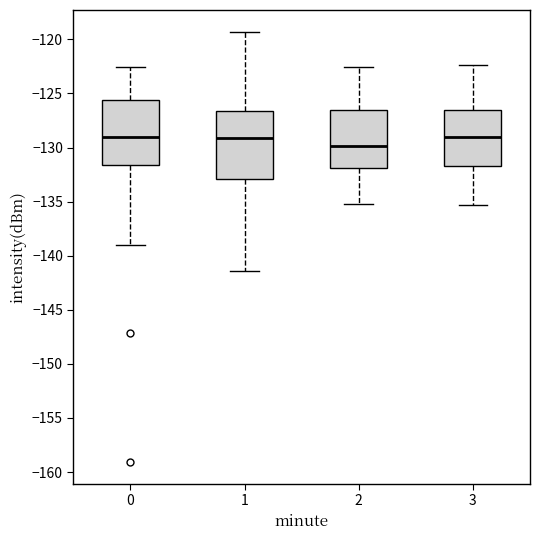

Which box has the lowest median line?

2